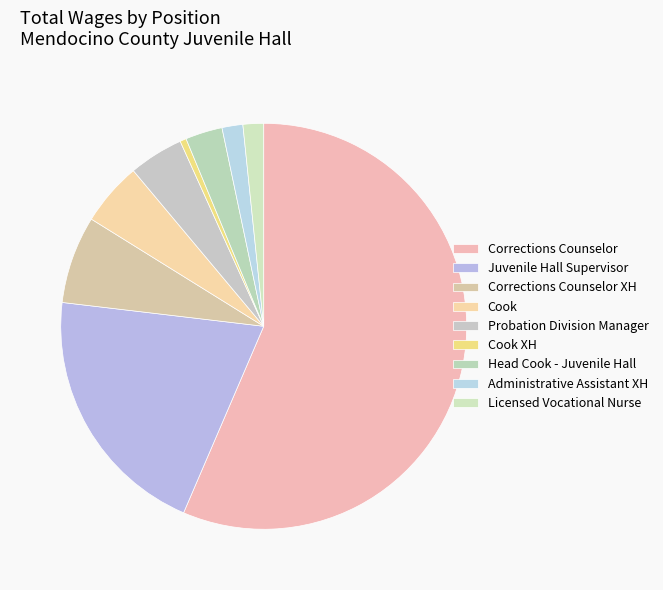

To the nearest percent, what percentage of the pie is Juvenile Hall Supervisor?

20%